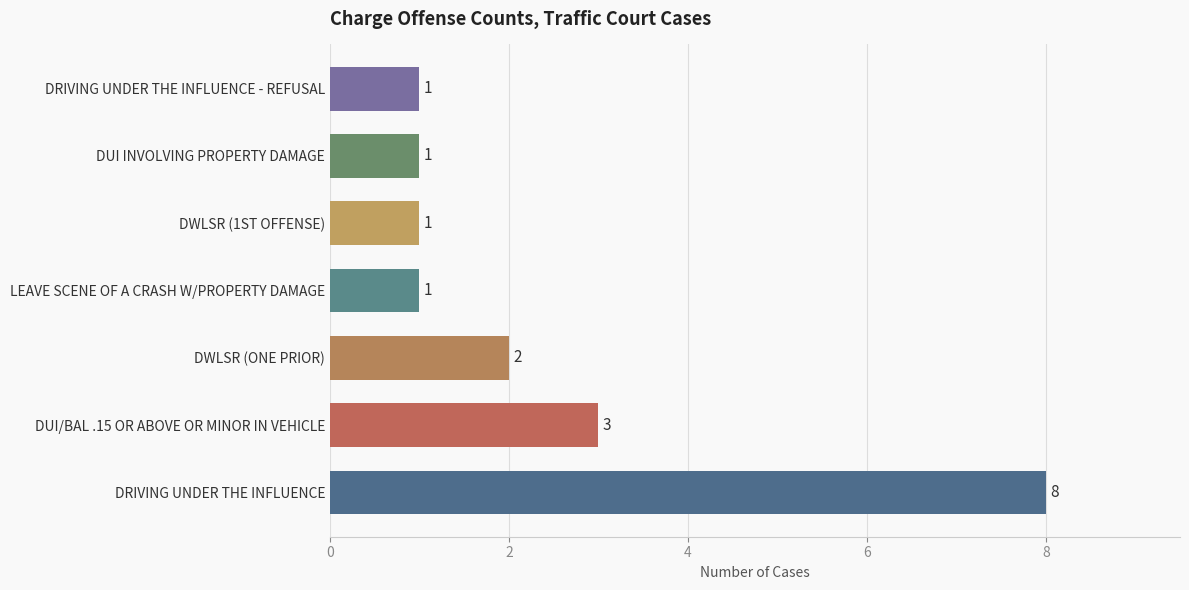

Count the values in the range 1 to 3.

6